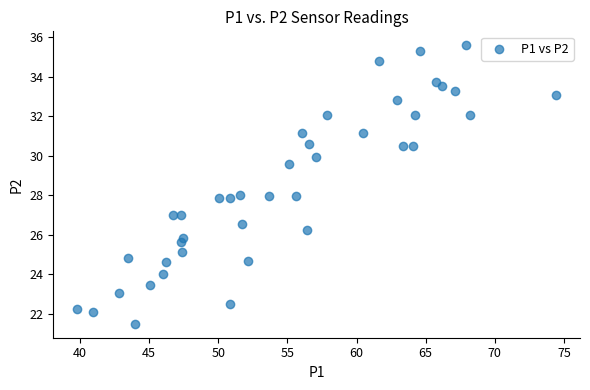

What is the range of X values (max minus min)?

34.6